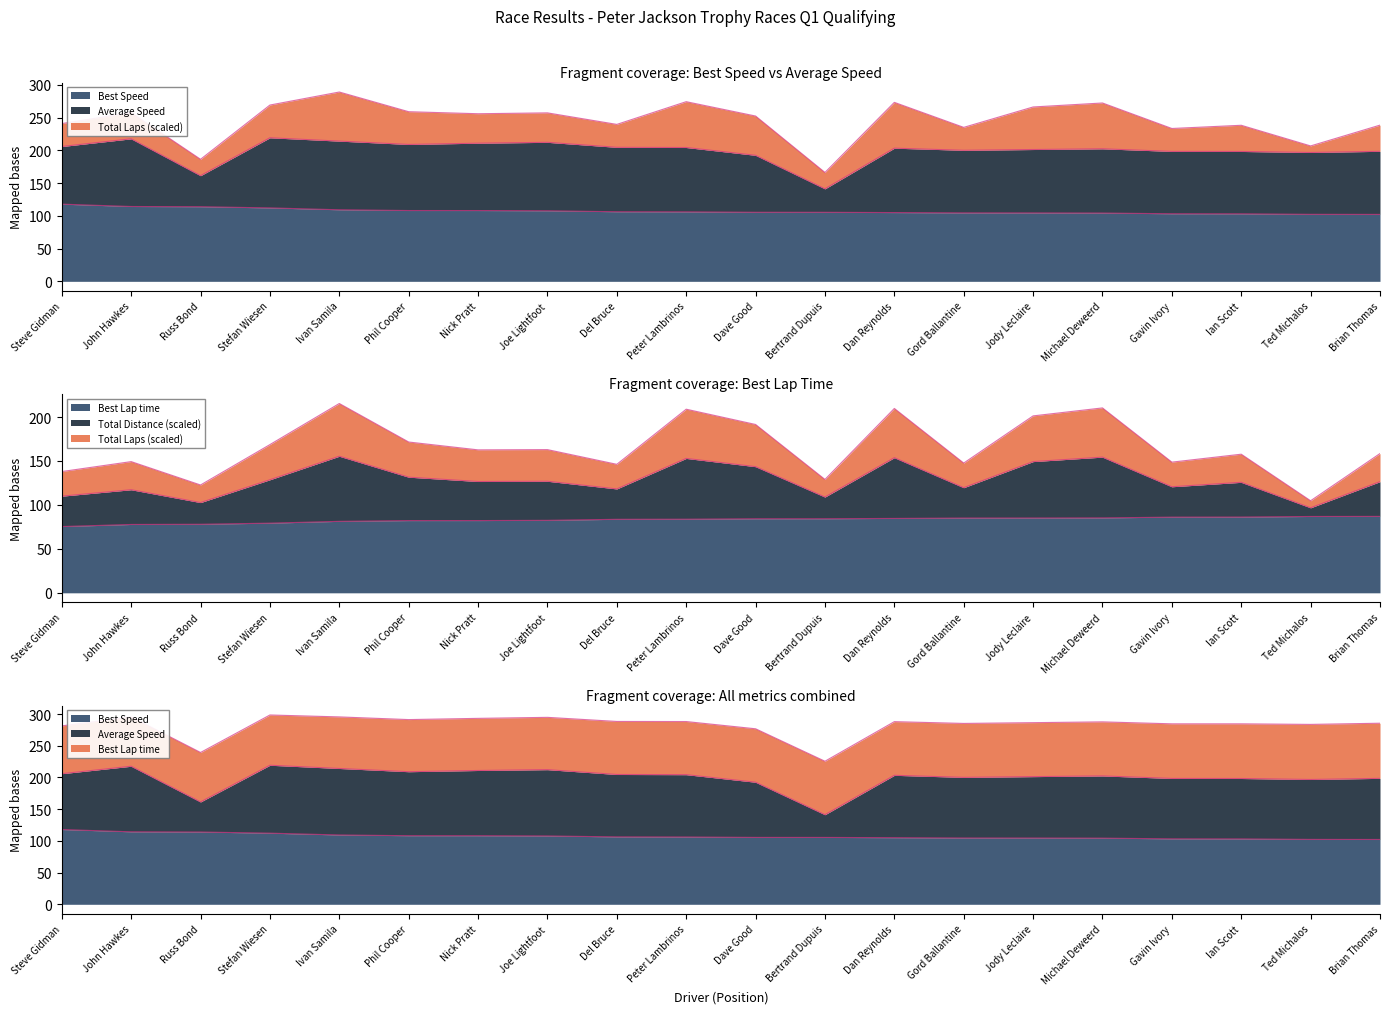

What is the label of the 4th point from the right?

Gavin Ivory